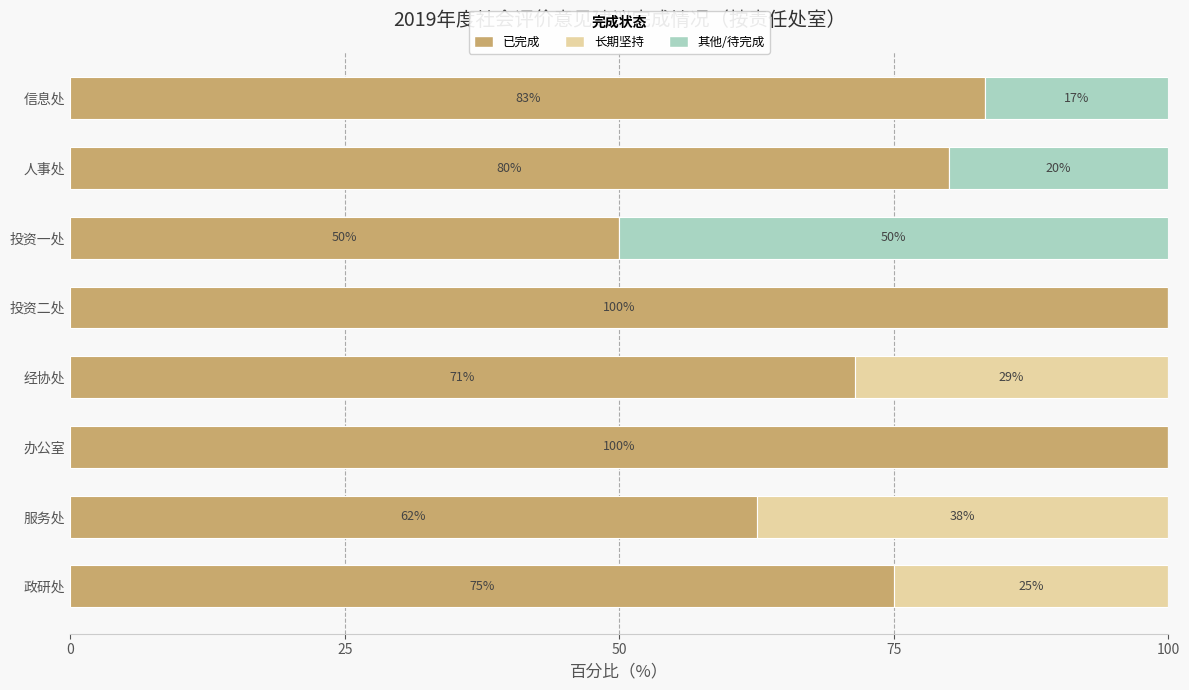

What is the highest value of the 已完成 series?

100.0